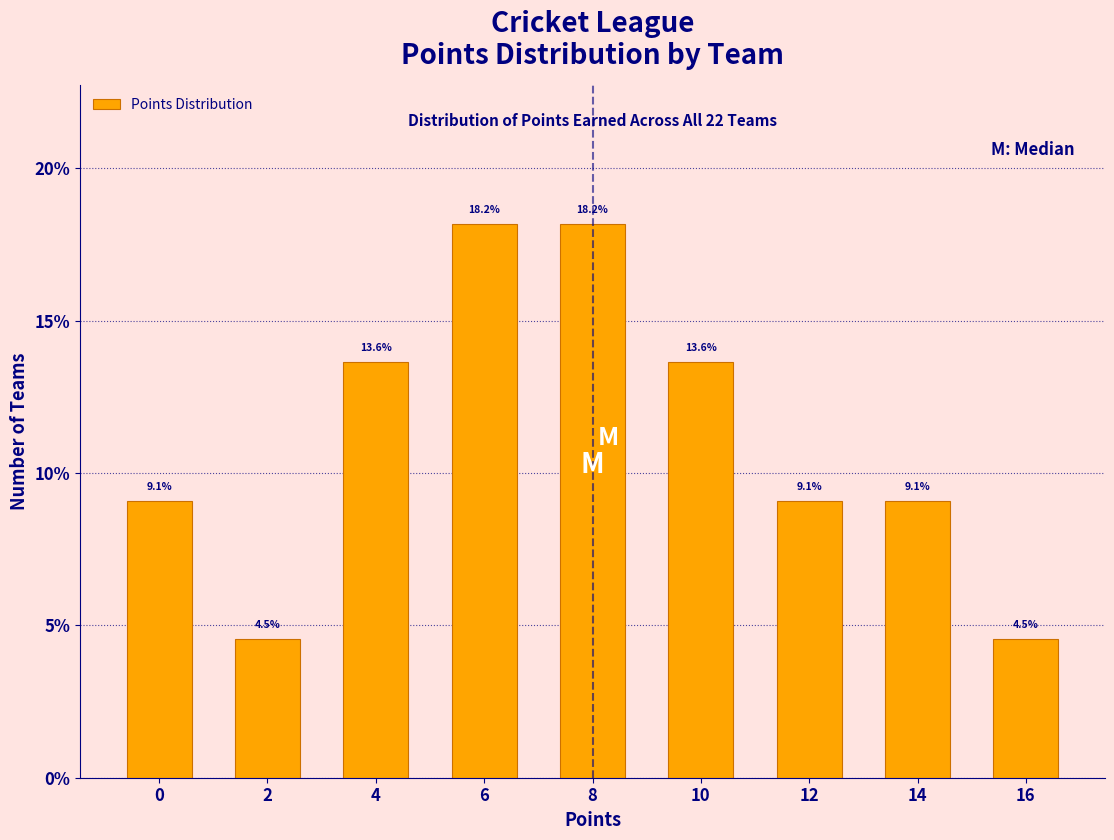

Reading right to left, list all the values displayed in this chart.

16=4.5	14=9.1	12=9.1	10=13.6	8=18.2	6=18.2	4=13.6	2=4.5	0=9.1